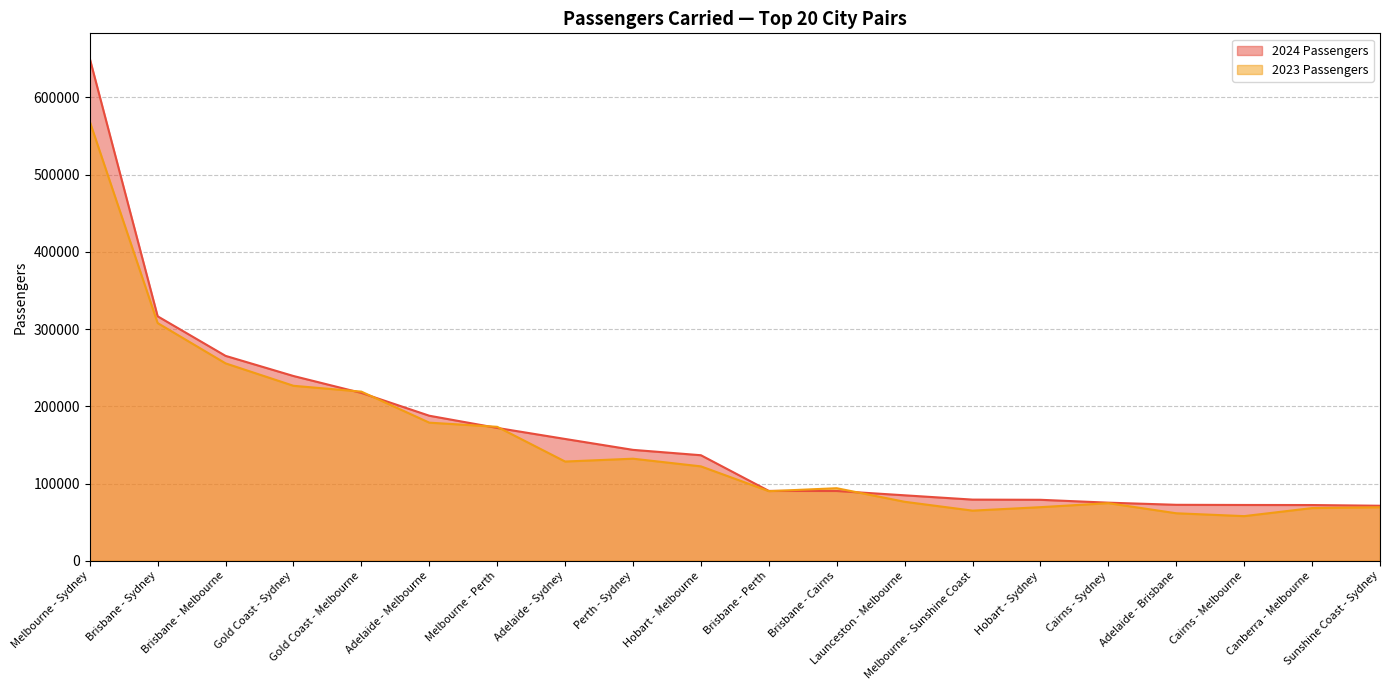

List the series in order of their overall mean, lowest first.

2023 Passengers, 2024 Passengers